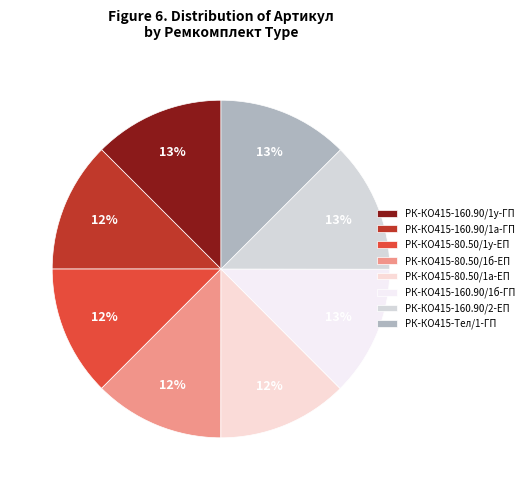

To the nearest percent, what percentage of the pie is РК-КО415-80.50/1б-ЕП?

12%